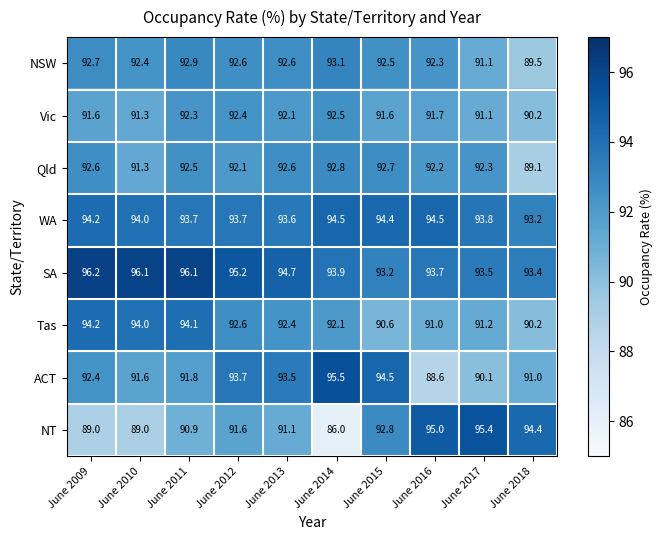

True or false: Vic has a value of 162.8 at June 2010.

False